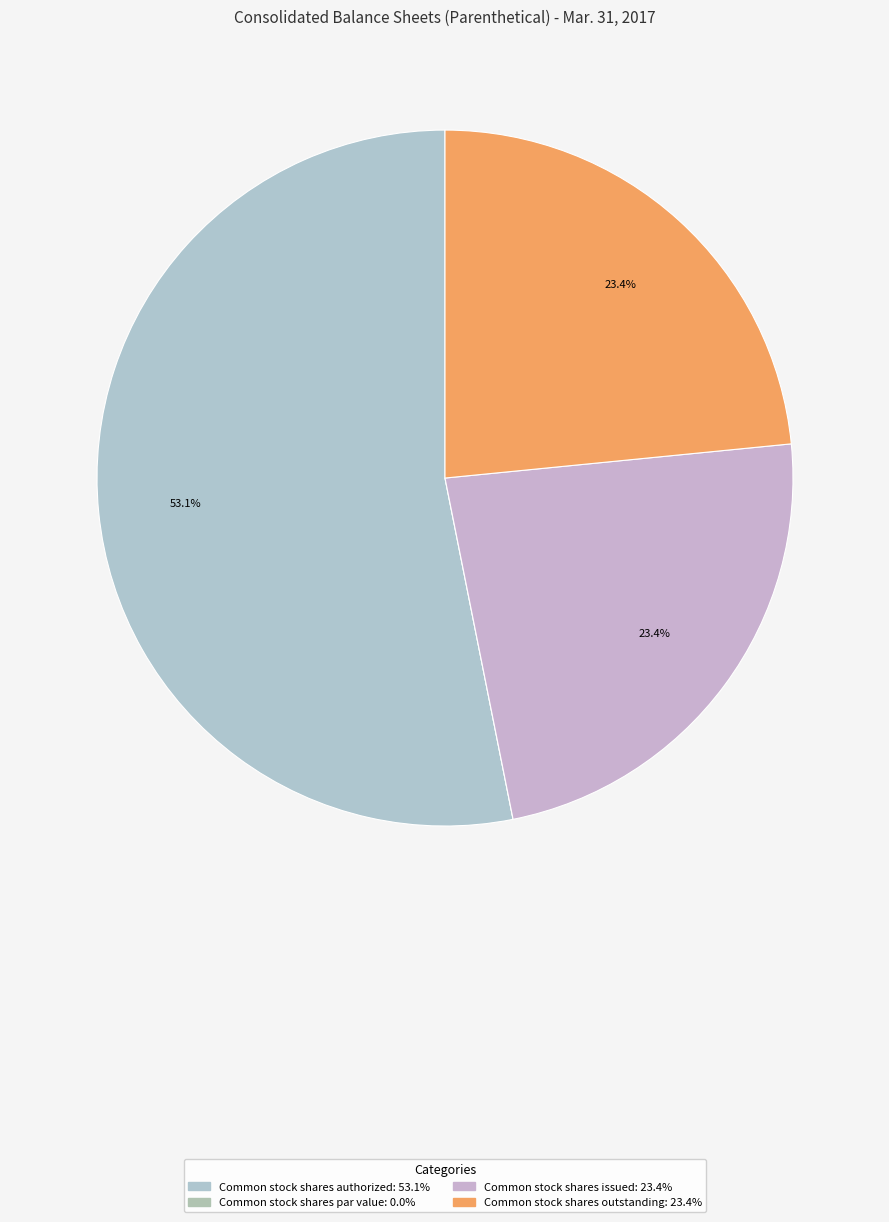

To the nearest percent, what is the combined percentage of Common stock shares issued and Common stock shares authorized?

77%